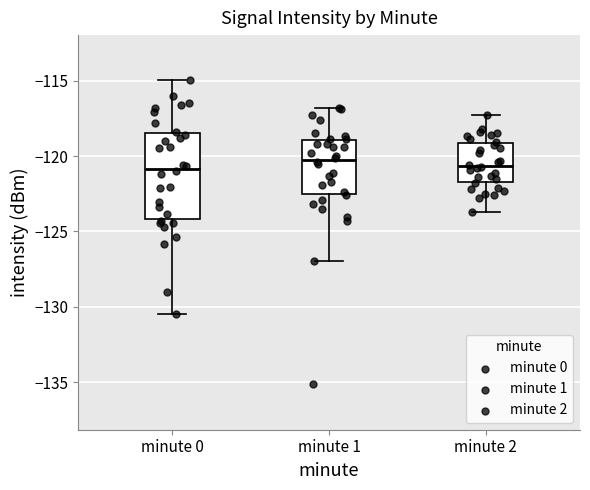

Comparing the boxes themselves (not the whiskers), which one is the tallest?

minute 0